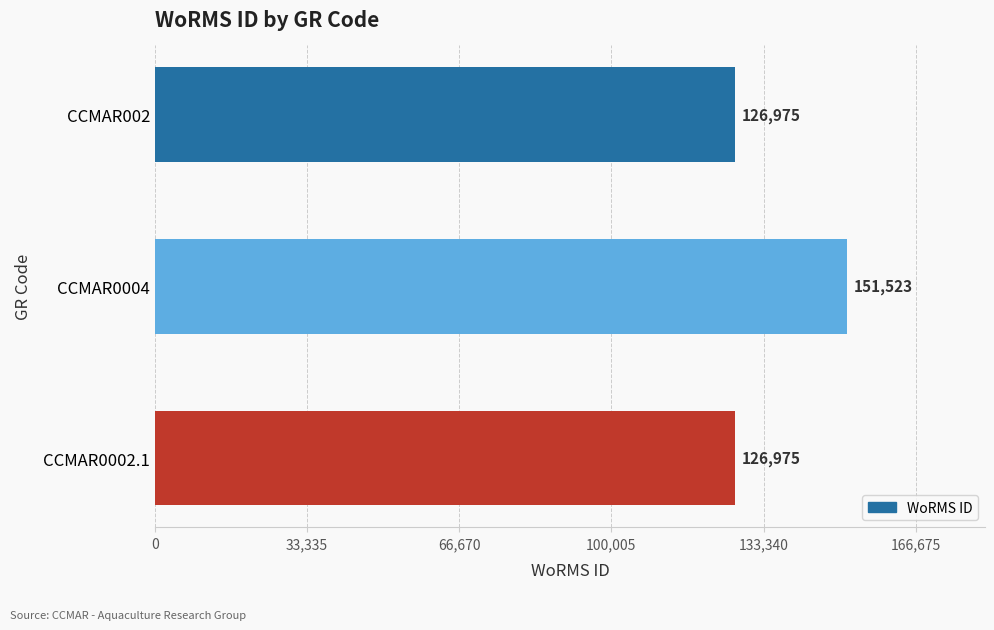

The chart shows a value of 260932 at CCMAR0004. True or false?

False